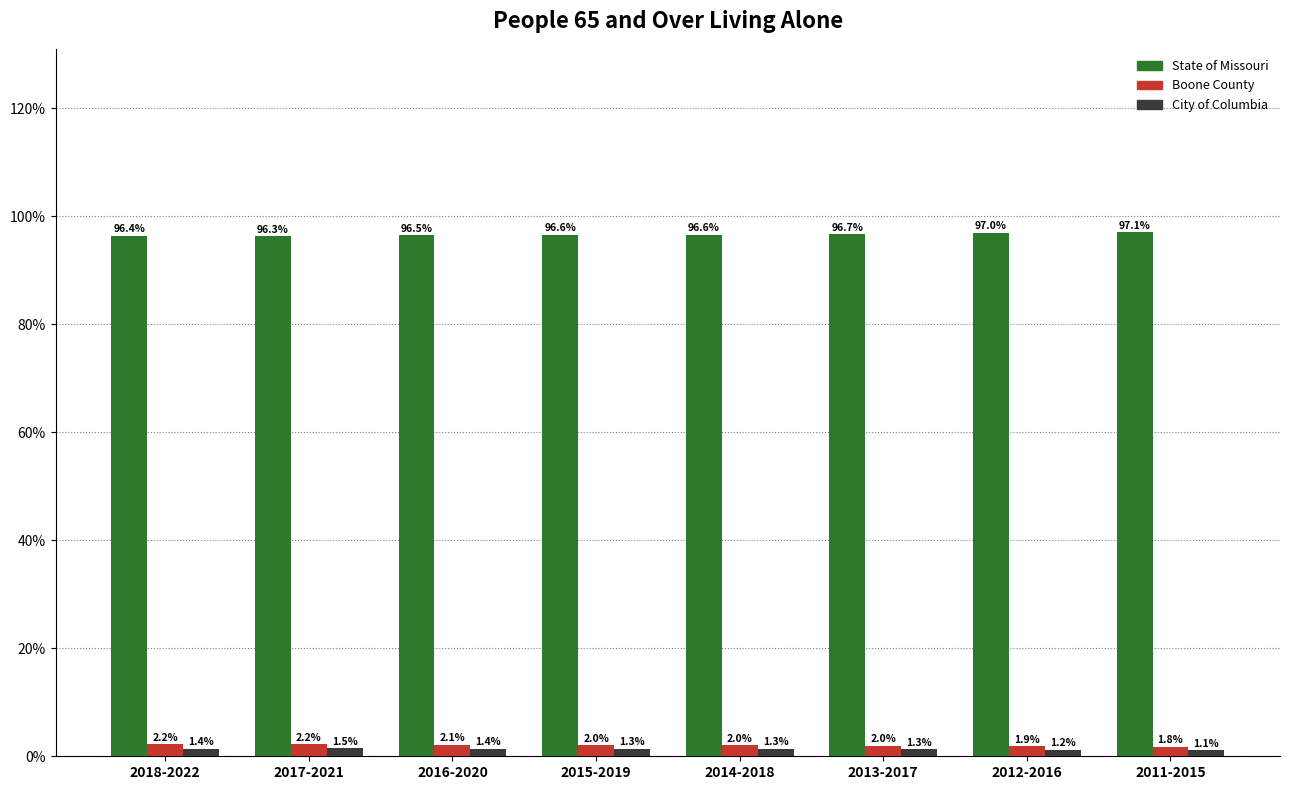

Reading left to right, extract all data points from this chart.

State of Missouri: 2018-2022=96.4	2017-2021=96.3	2016-2020=96.5	2015-2019=96.6	2014-2018=96.6	2013-2017=96.7	2012-2016=97.0	2011-2015=97.1
Boone County: 2018-2022=2.2	2017-2021=2.2	2016-2020=2.1	2015-2019=2.0	2014-2018=2.0	2013-2017=2.0	2012-2016=1.9	2011-2015=1.8
City of Columbia: 2018-2022=1.4	2017-2021=1.5	2016-2020=1.4	2015-2019=1.3	2014-2018=1.3	2013-2017=1.3	2012-2016=1.2	2011-2015=1.1